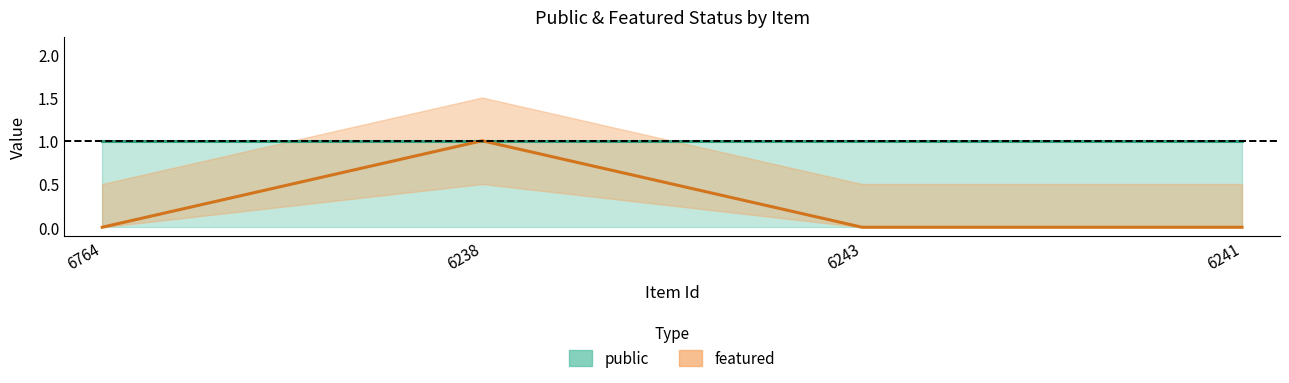

True or false: featured and public intersect in this chart.

False